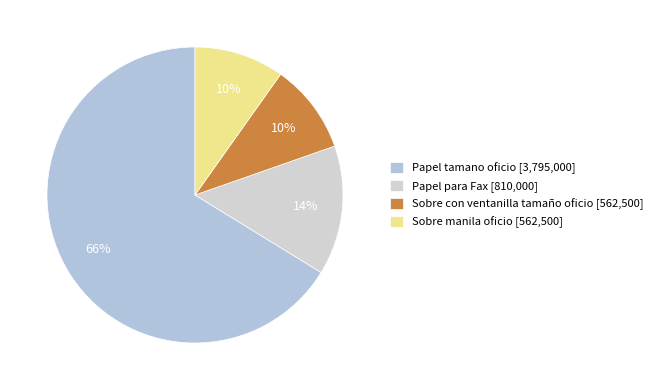

True or false: Papel para Fax accounts for 2% of the total.

False